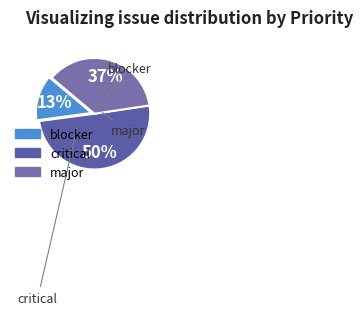

Count the number of slices in the pie.

3